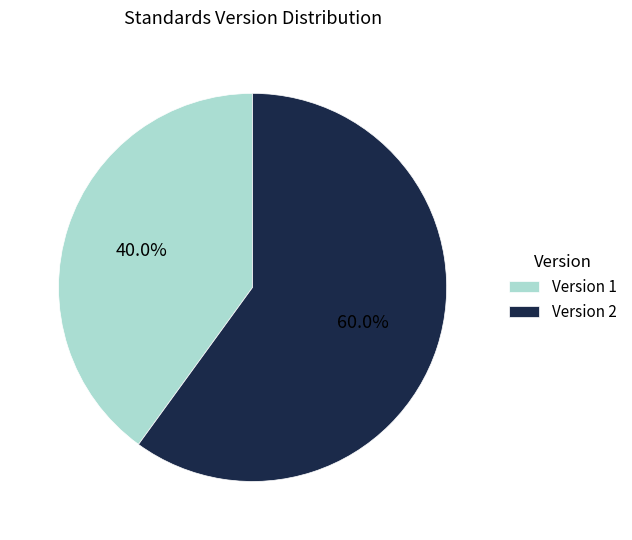

Count the number of slices in the pie.

2